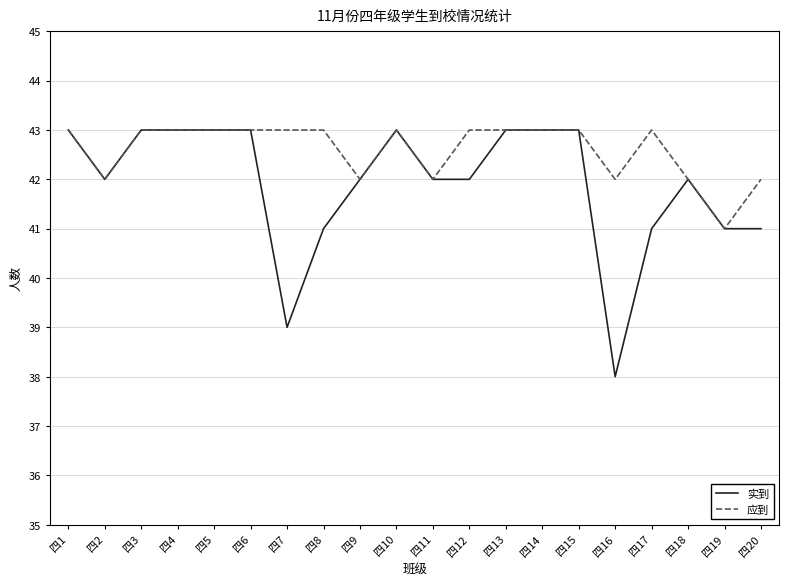

Reading left to right, list all the values displayed in this chart.

实到: 四1=43	四2=42	四3=43	四4=43	四5=43	四6=43	四7=39	四8=41	四9=42	四10=43	四11=42	四12=42	四13=43	四14=43	四15=43	四16=38	四17=41	四18=42	四19=41	四20=41
应到: 四1=43	四2=42	四3=43	四4=43	四5=43	四6=43	四7=43	四8=43	四9=42	四10=43	四11=42	四12=43	四13=43	四14=43	四15=43	四16=42	四17=43	四18=42	四19=41	四20=42